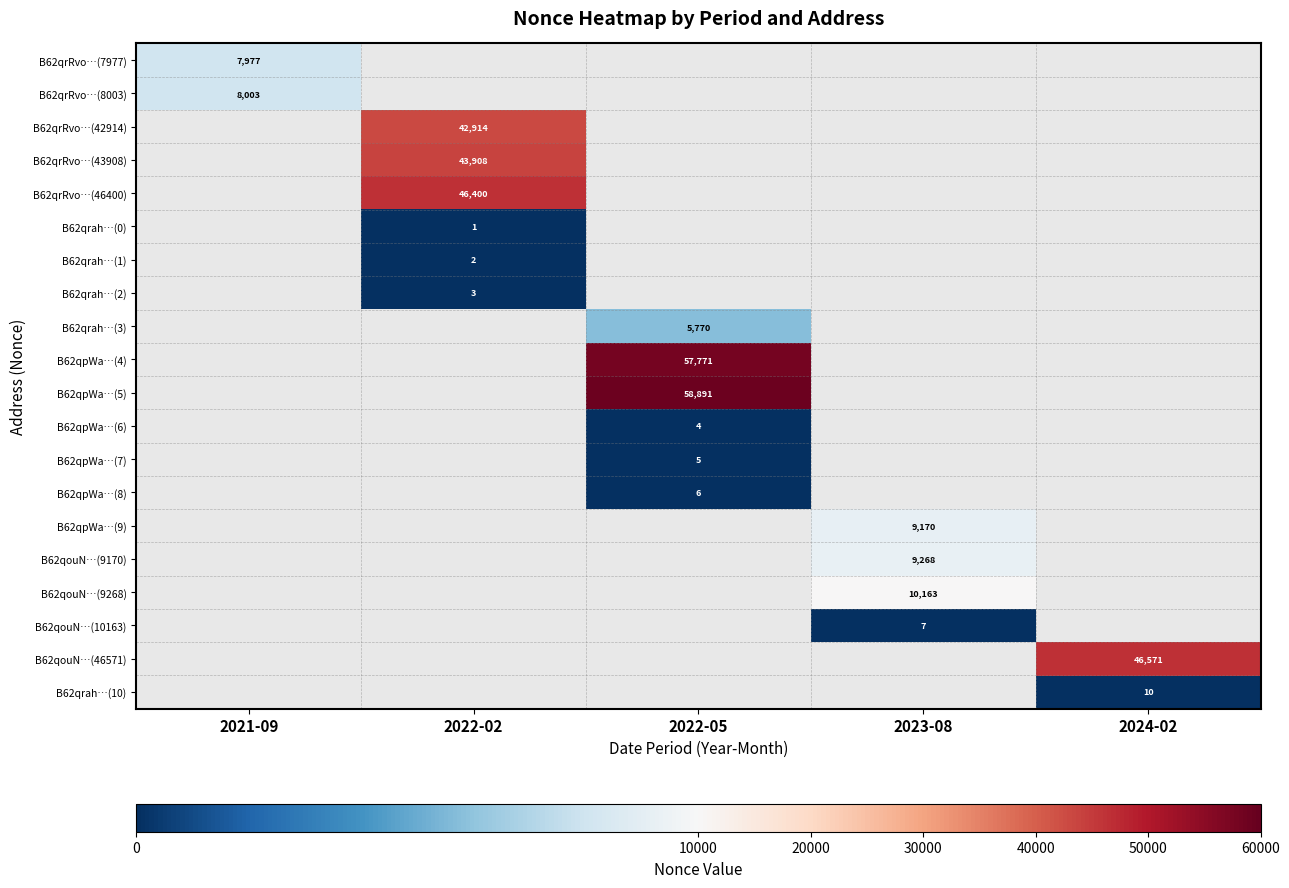

Which category has the lowest value across all series?

2022-02